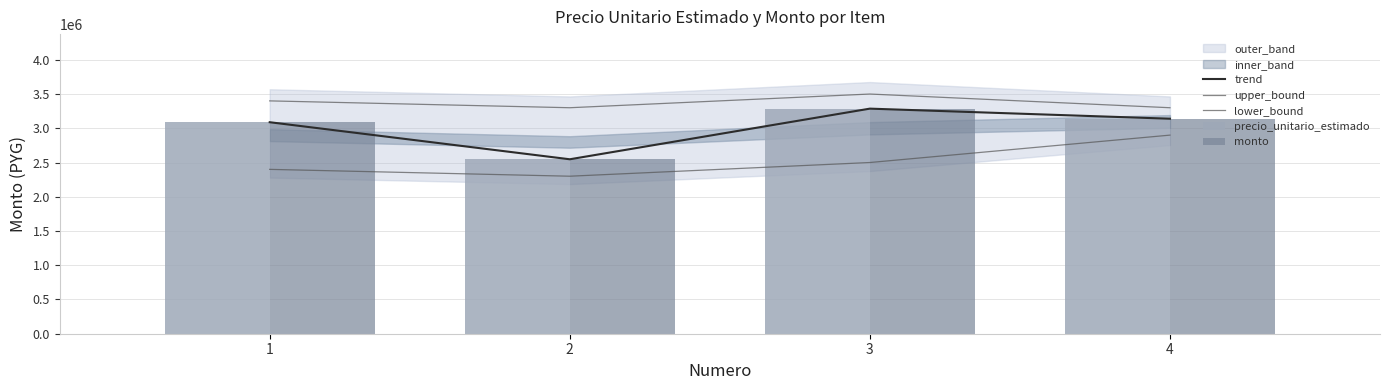

True or false: precio_unitario_estimado has a value of 1247179 at 1.

False